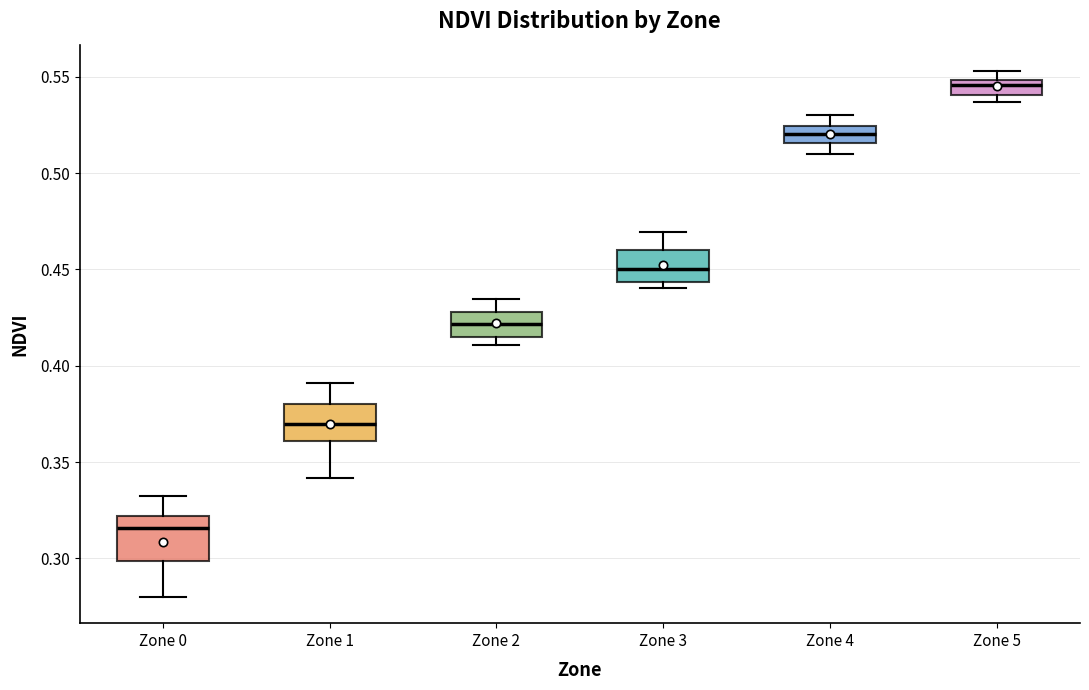

Where does the lower whisker of the box for Zone 1 end on the y-axis? The values are not printed on the chart, so give them approximately, as read against the axis.

0.340